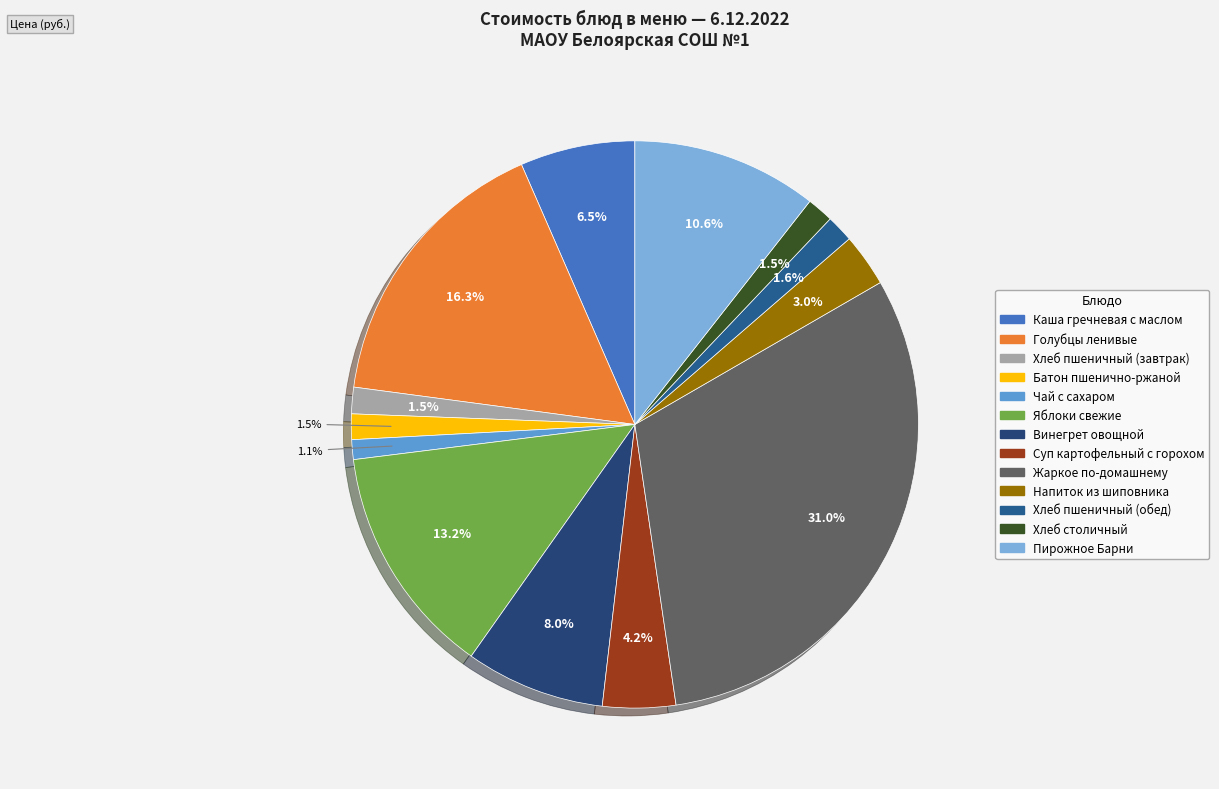

To the nearest percent, what portion does Каша гречневая с маслом represent?

7%